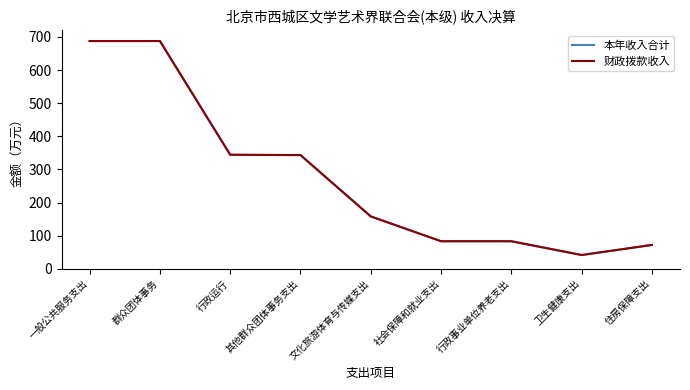

At how many categories does at least one series exceed 228?

4